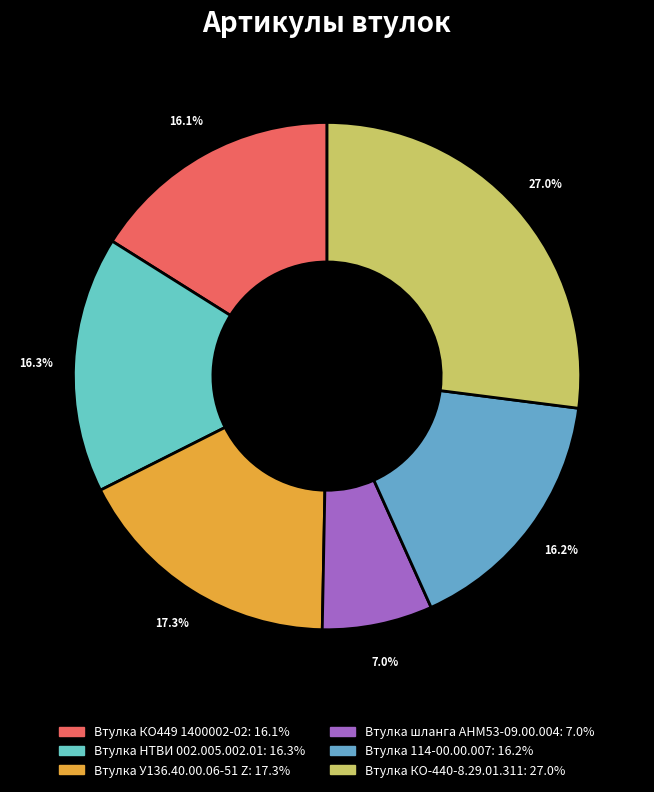

Is it true that Втулка У136.40.00.06-51 Z is 11% of the pie?

False